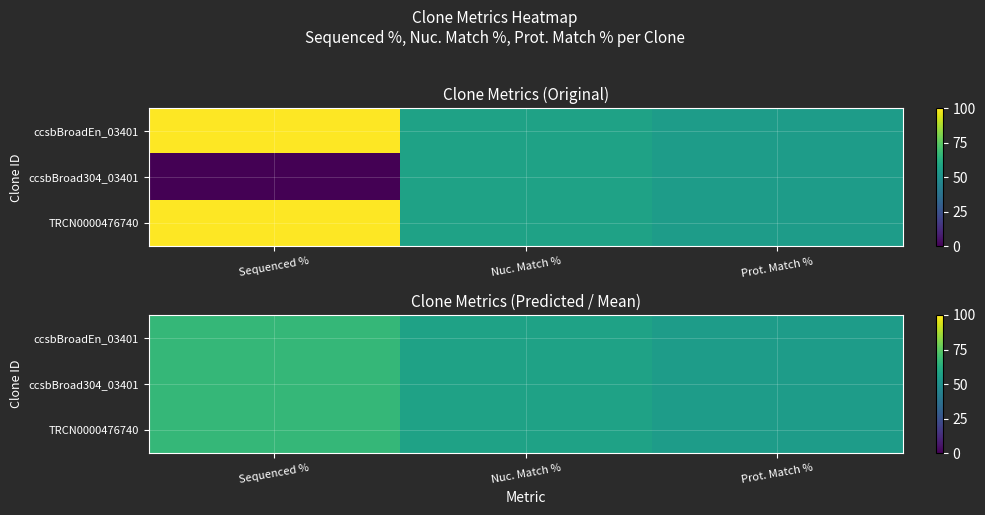

Which has a higher value, Sequenced % or Prot. Match %?

Sequenced %